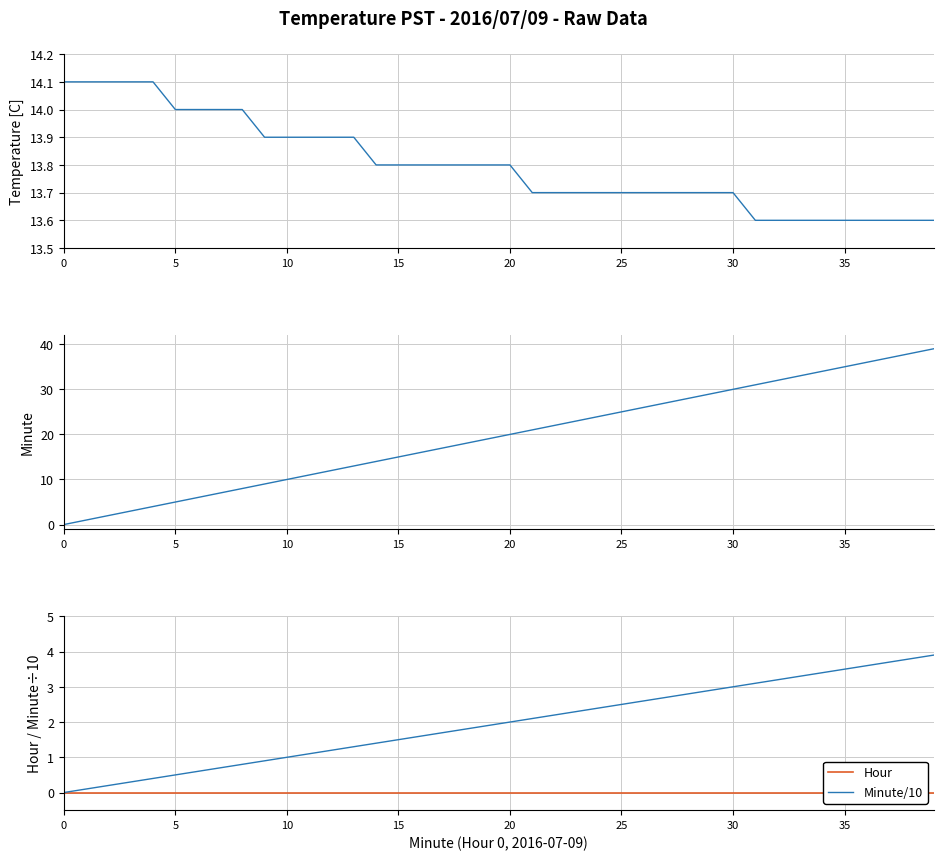

The Minute/10 series shows 3.0 at 30. True or false?

True